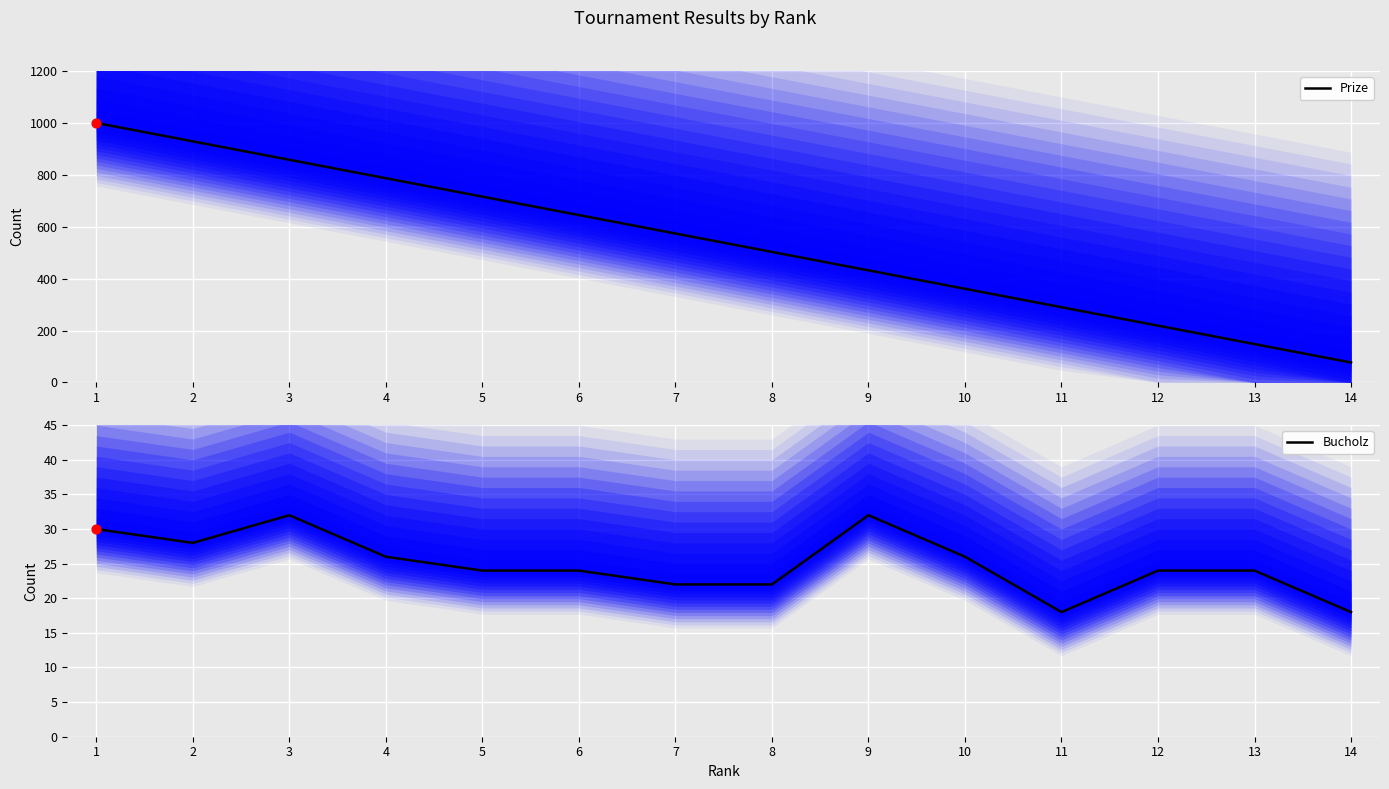

Is the value of Prize at 6 greater than the value of Bucholz at 8?

Yes